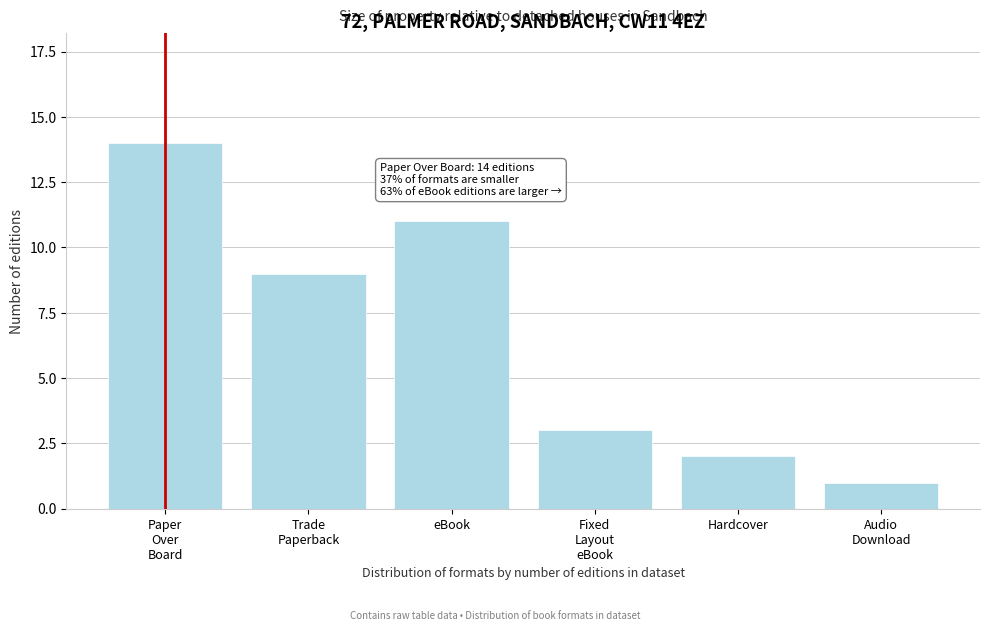

Reading right to left, what are all the values shown in this chart?

1	2	3	11	9	14